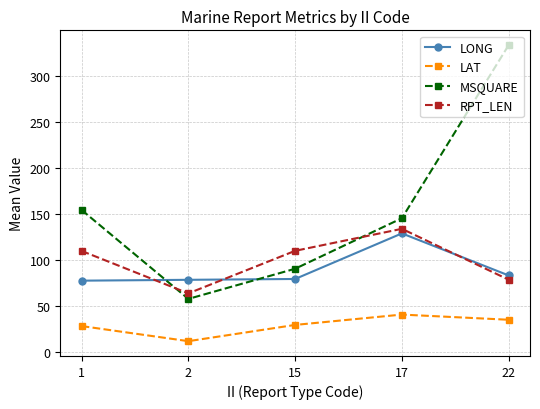

How many interior local valleys does the LAT series have?

1